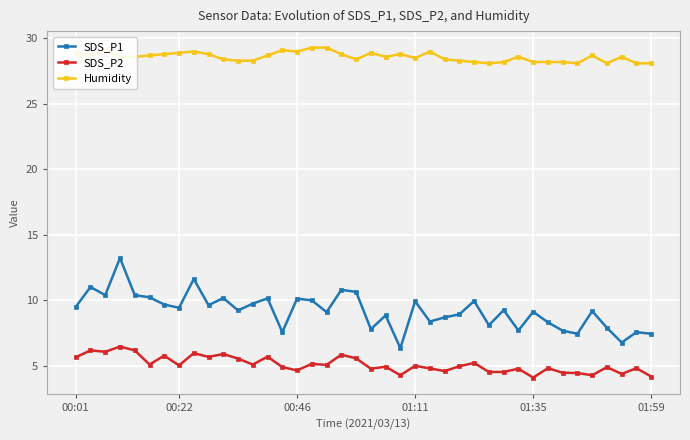

True or false: SDS_P2 has more than 2 interior local peaks.

True